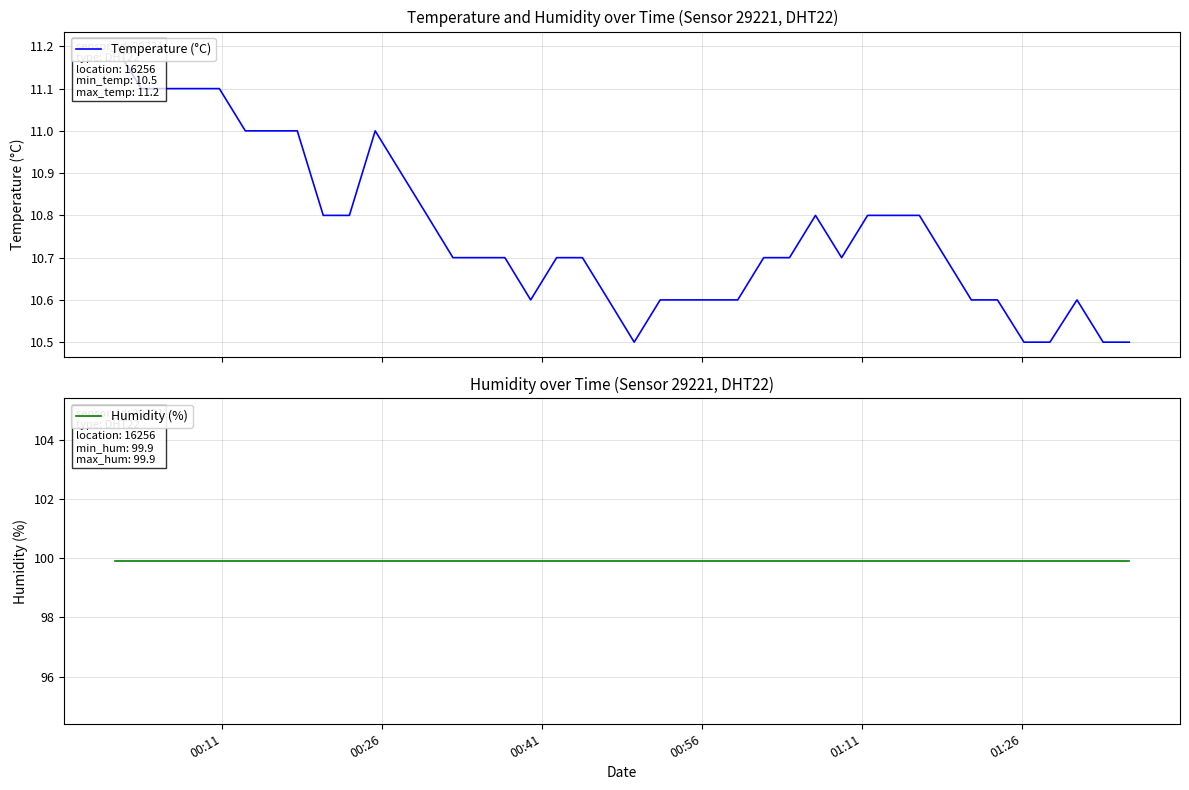

The Temperature (°C) series shows 16.1 at 20. True or false?

False